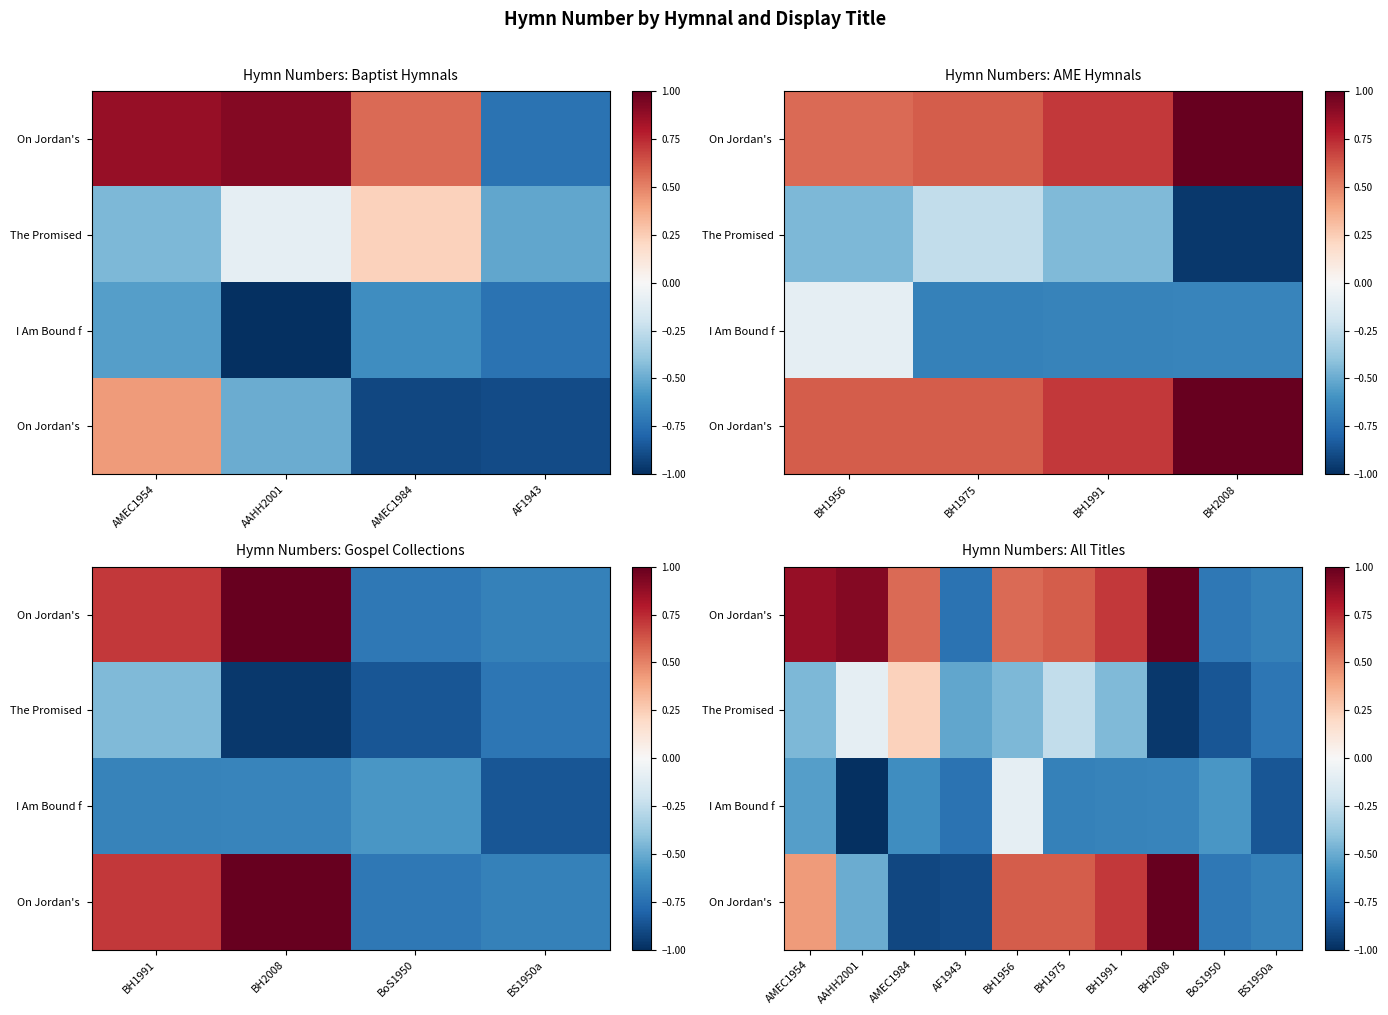

How many data points does each series have?

10